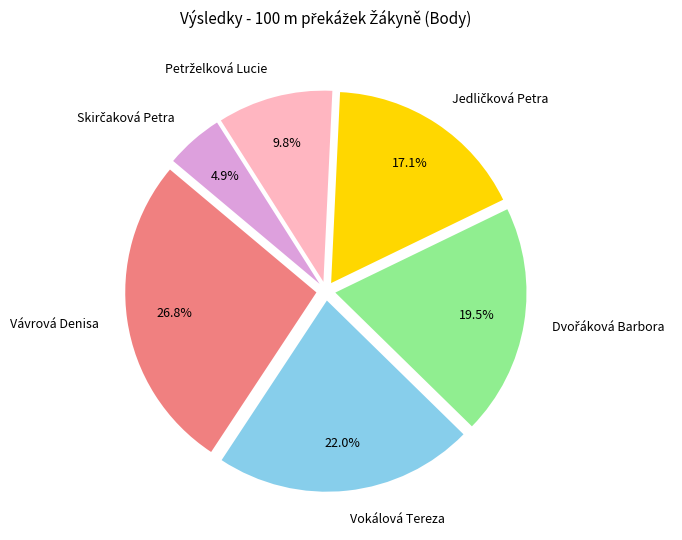

What portion of the pie excludes Vokálová Tereza?

78.0%